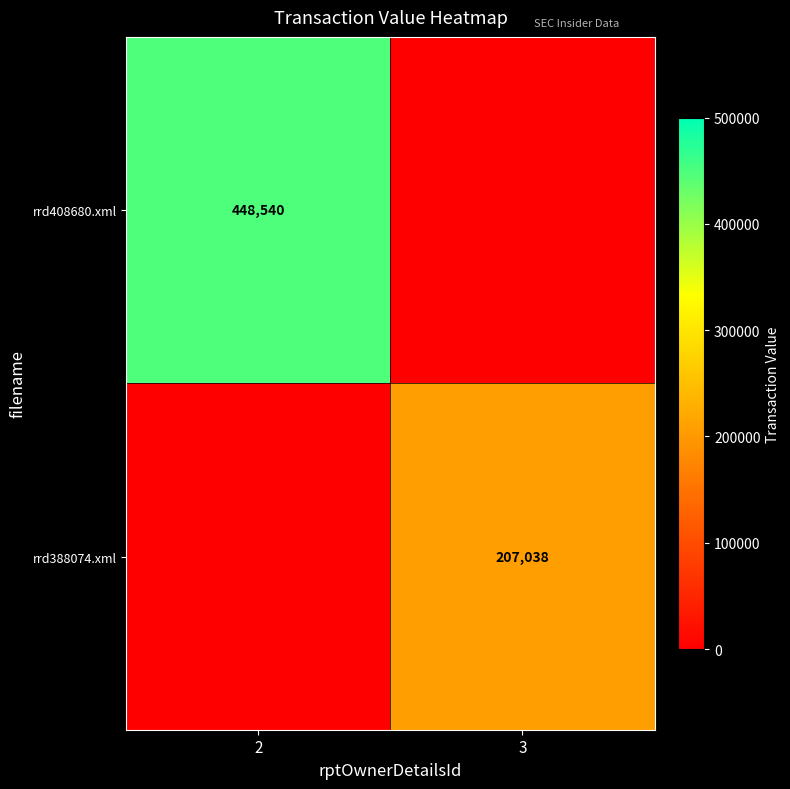

The rrd388074.xml series shows 207038 at 3. True or false?

True